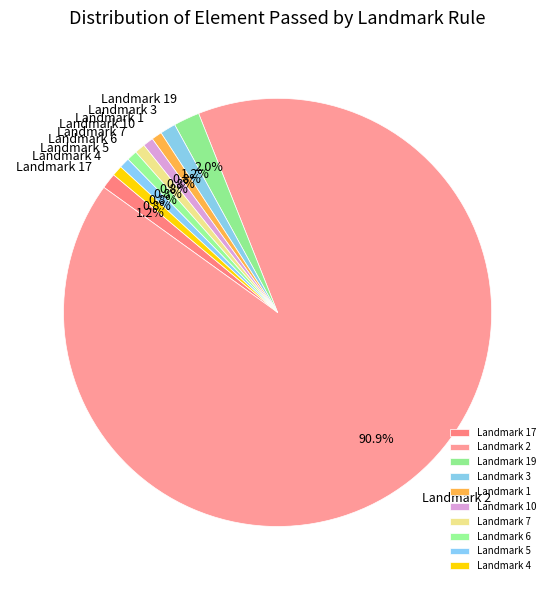

What is the largest slice in the pie chart?

Landmark 2